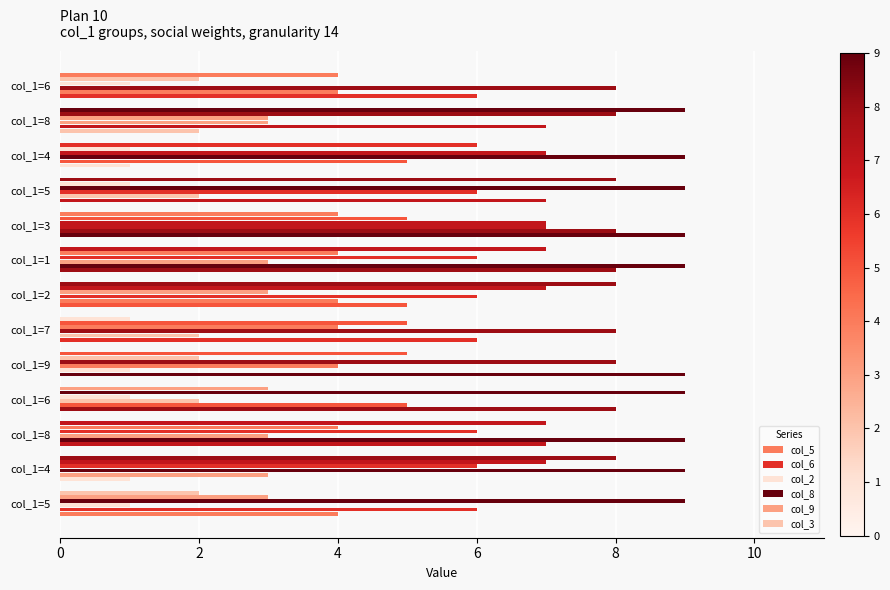

How many values in the col_6 series are below 5?

6